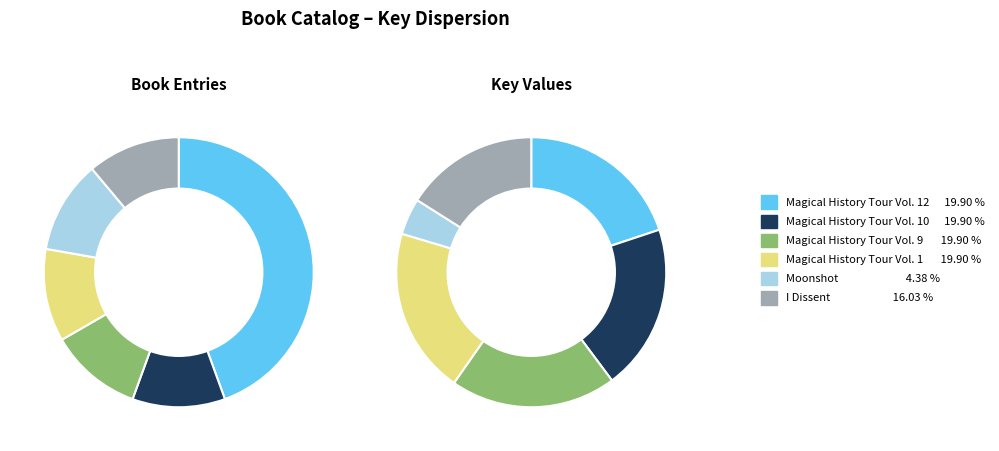

To the nearest percent, what portion does Magical History Tour Vol. 9 represent?

20%